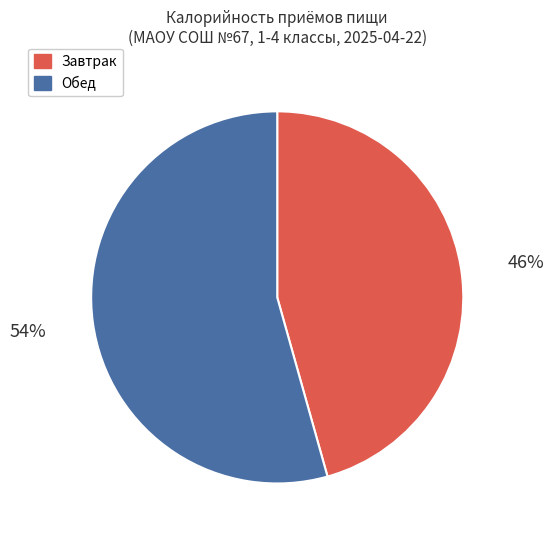

Is the sum of Обед and Завтрак greater than half?

Yes